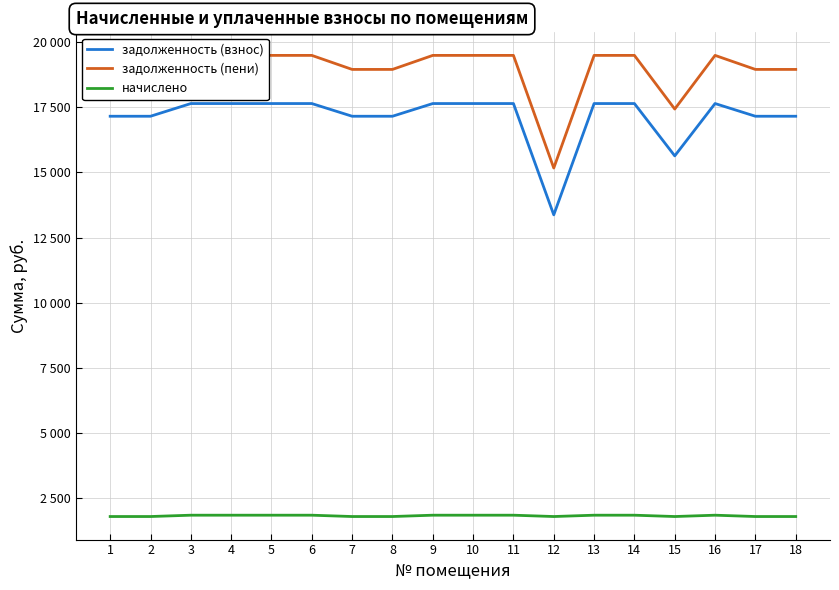

How many lines are shown in the chart?

3